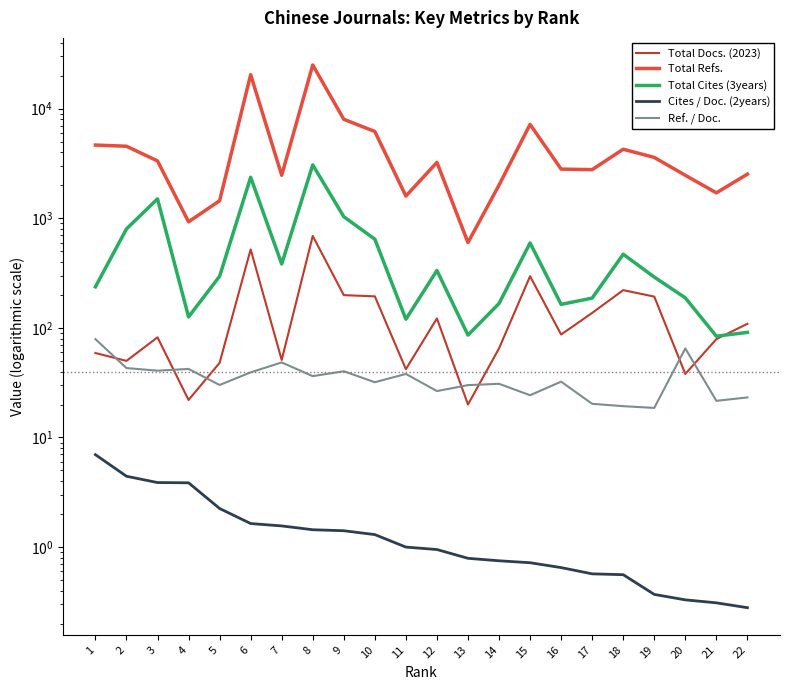

Reading right to left, list all the values displayed in this chart.

Total Docs. (2023): 22=109.0	21=79.0	20=38.0	19=193.0	18=221.0	17=137.0	16=87.0	15=296.0	14=65.0	13=20.0	12=122.0	11=42.0	10=194.0	9=199.0	8=690.0	7=51.0	6=520.0	5=48.0	4=22.0	3=82.0	2=50.0	1=59.0
Total Refs.: 22=2529.0	21=1707.0	20=2469.0	19=3593.0	18=4268.0	17=2780.0	16=2812.0	15=7192.0	14=2008.0	13=601.0	12=3236.0	11=1596.0	10=6196.0	9=8004.0	8=25037.0	7=2468.0	6=20434.0	5=1446.0	4=929.0	3=3338.0	2=4543.0	1=4660.0
Total Cites (3years): 22=91.0	21=84.0	20=188.0	19=291.0	18=470.0	17=187.0	16=164.0	15=596.0	14=167.0	13=86.0	12=334.0	11=120.0	10=645.0	9=1034.0	8=3070.0	7=383.0	6=2368.0	5=296.0	4=126.0	3=1504.0	2=800.0	1=237.0
Cites / Doc. (2years): 22=0.3	21=0.3	20=0.3	19=0.4	18=0.6	17=0.6	16=0.7	15=0.7	14=0.8	13=0.8	12=0.9	11=1.0	10=1.3	9=1.4	8=1.4	7=1.6	6=1.6	5=2.2	4=3.9	3=3.9	2=4.4	1=7.0
Ref. / Doc.: 22=23.2	21=21.6	20=65.0	19=18.6	18=19.3	17=20.3	16=32.3	15=24.3	14=30.9	13=30.1	12=26.5	11=38.0	10=31.9	9=40.2	8=36.3	7=48.4	6=39.3	5=30.1	4=42.2	3=40.7	2=43.0	1=79.0